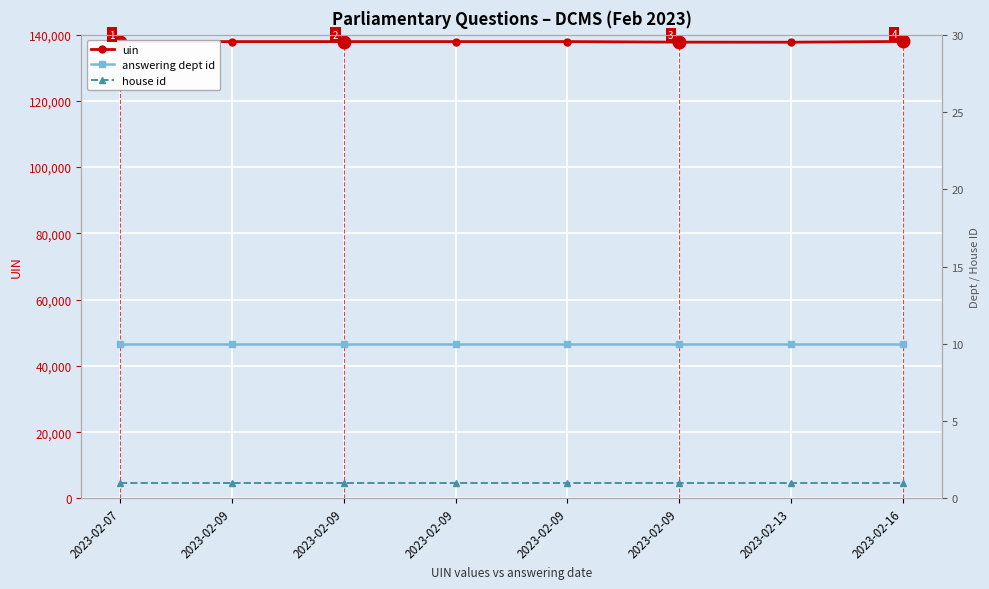

How many lines are shown in the chart?

3